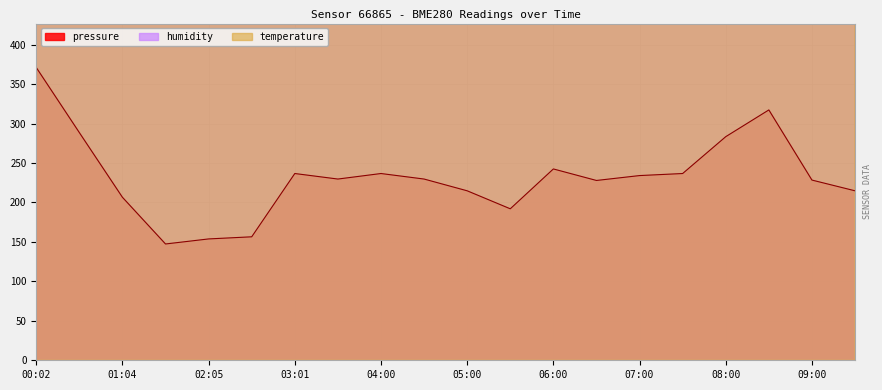

At which label does pressure reach its peak?

00:02